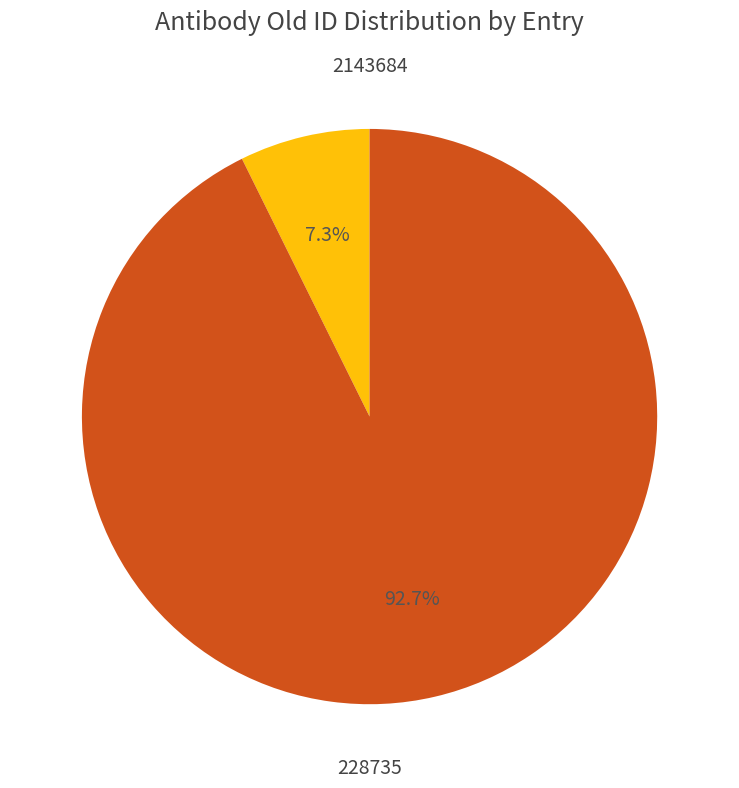

Does 2143684 account for over 50% of the chart?

No